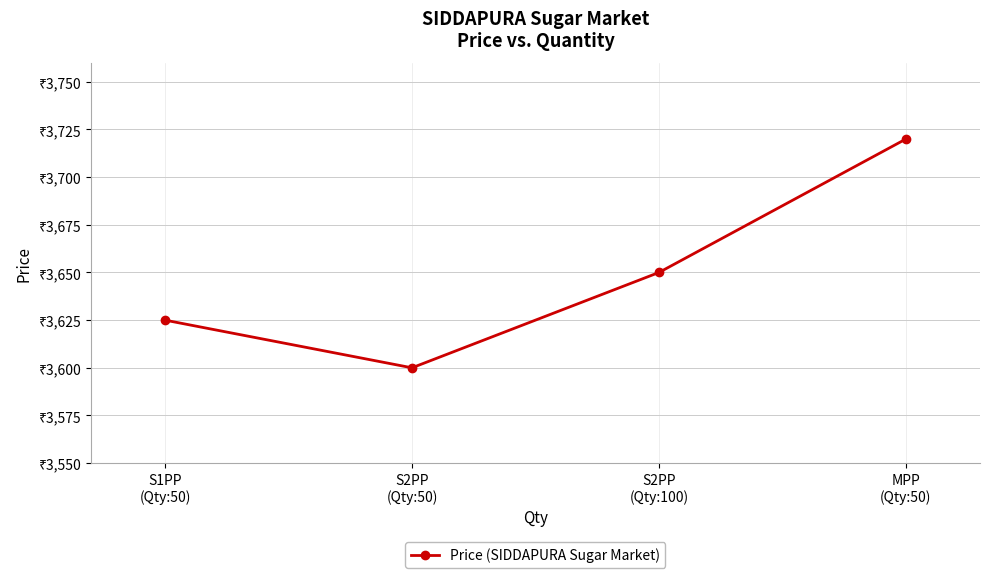

What is the ratio of the value at S2PP
(Qty:50) to the value at S1PP
(Qty:50)?

1.0